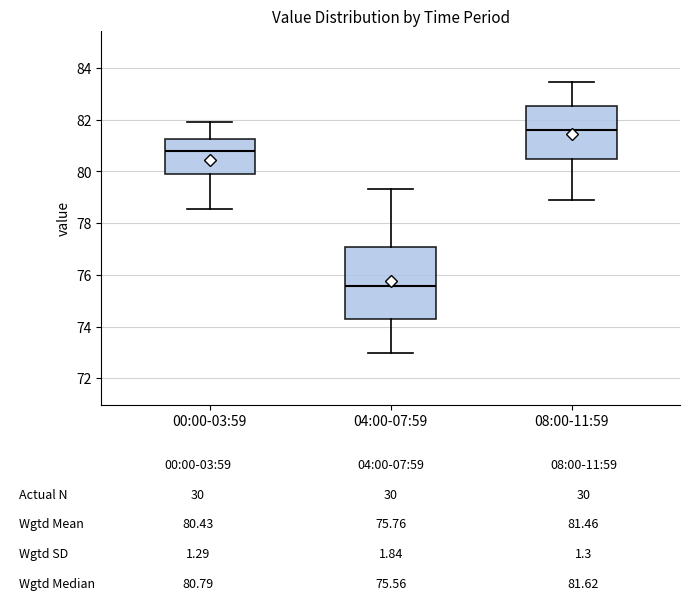

Which box is the tallest, from its lower edge to its upper edge?

04:00-07:59